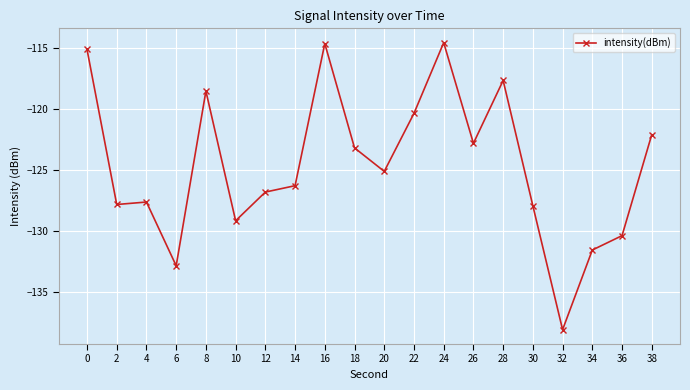

Reading left to right, what are all the values shown in this chart?

-115.1	-127.8	-127.6	-132.8	-118.5	-129.2	-126.8	-126.3	-114.6	-123.2	-125.1	-120.4	-114.6	-122.8	-117.7	-127.9	-138.1	-131.6	-130.4	-122.1